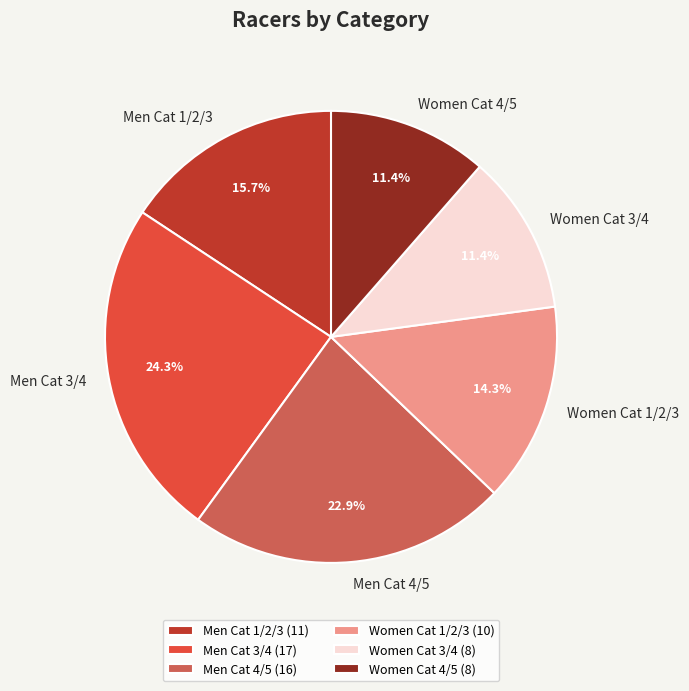

Which category has the biggest portion of the pie?

Men Cat 3/4 (17)